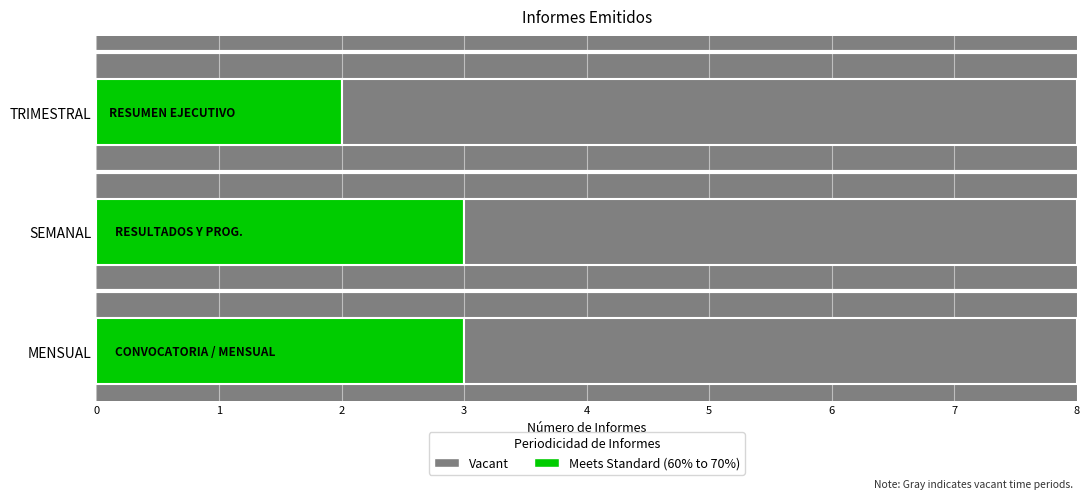

What is the average value of the Meets Standard (60% to 70%) series?

3